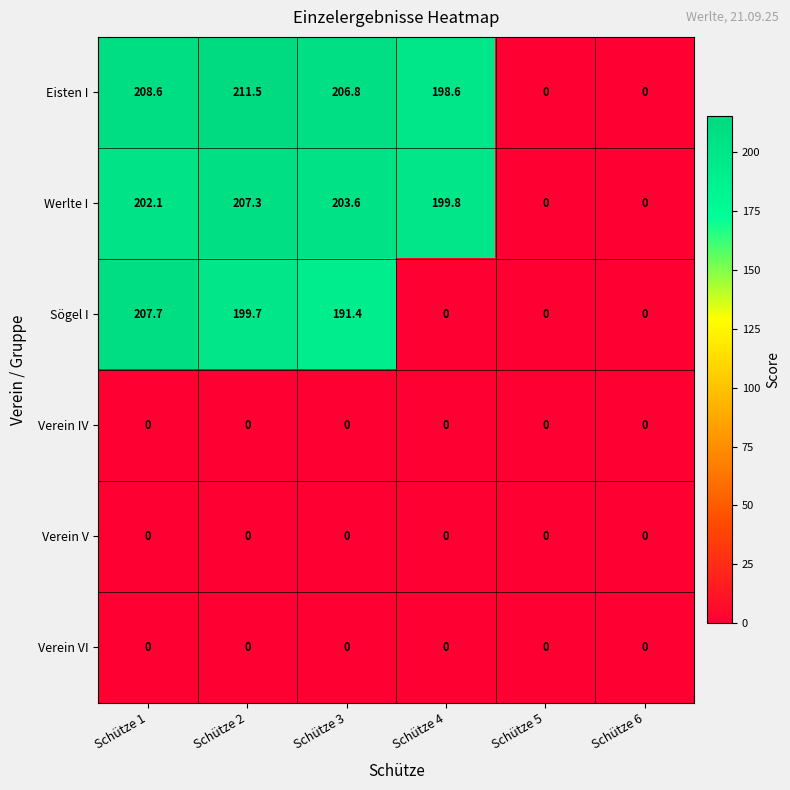

How many distinct data groups are displayed?

6